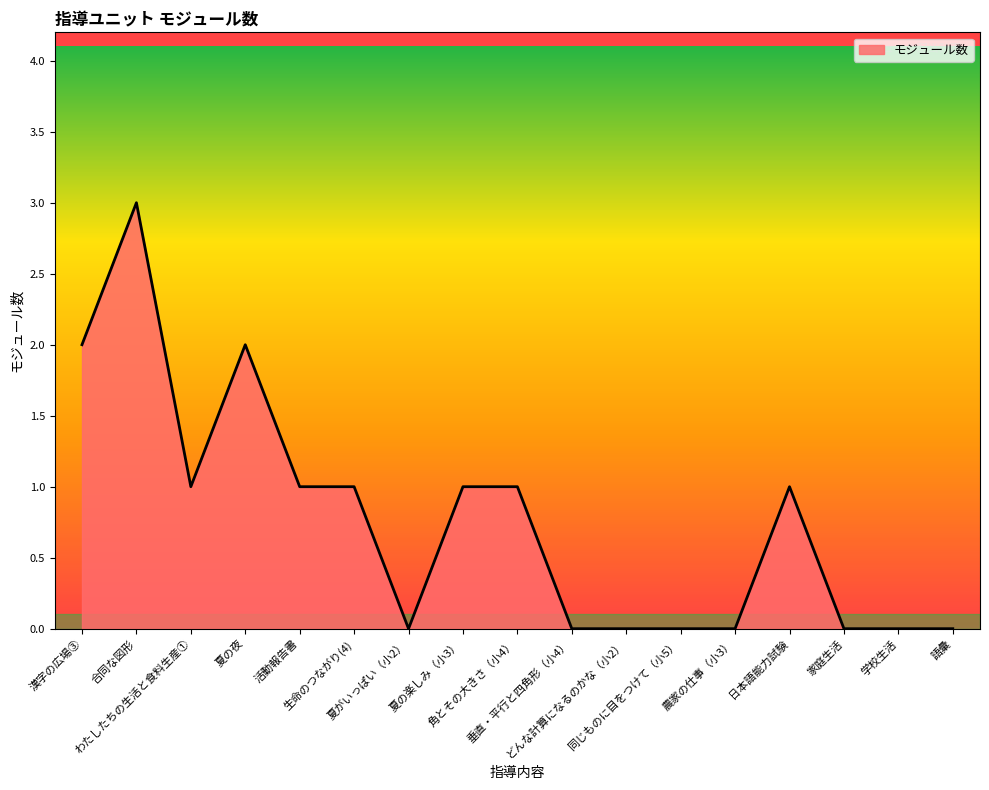

Reading left to right, transcribe all the data shown in this chart.

漢字の広場③=2	合同な図形=3	わたしたちの生活と食料生産①=1	夏の夜=2	活動報告書=1	生命のつながり(4)=1	夏がいっぱい（小2）=0	夏の楽しみ（小3）=1	角とその大きさ（小4）=1	垂直・平行と四角形（小4）=0	どんな計算になるのかな（小2）=0	同じものに目をつけて（小5）=0	農家の仕事（小3）=0	日本語能力試験=1	家庭生活=0	学校生活=0	語彙=0